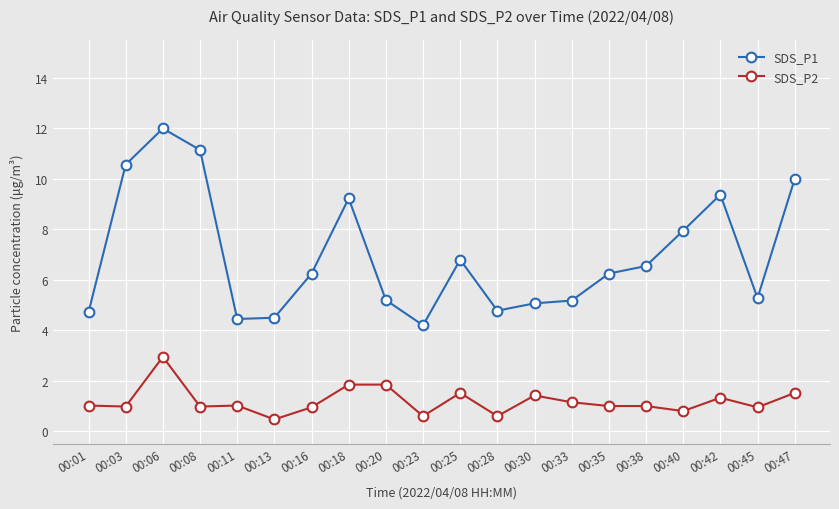

What is the value of the SDS_P1 point at the 19th from the left?

5.3